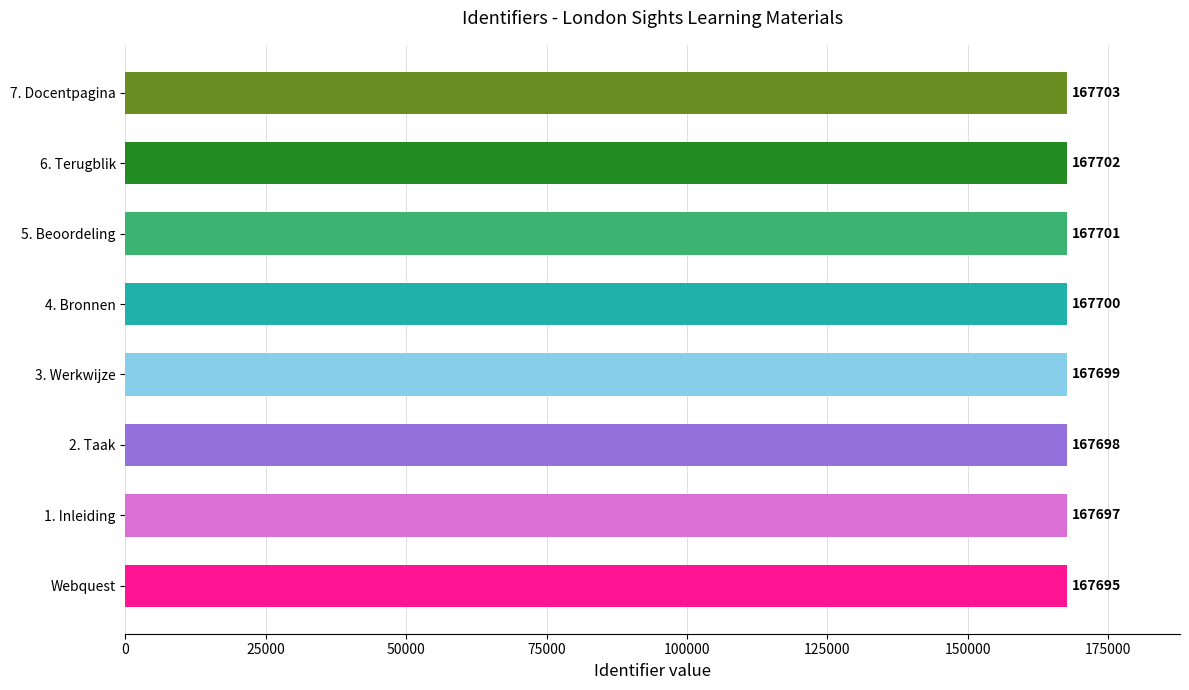

How many categories are shown in the chart?

8